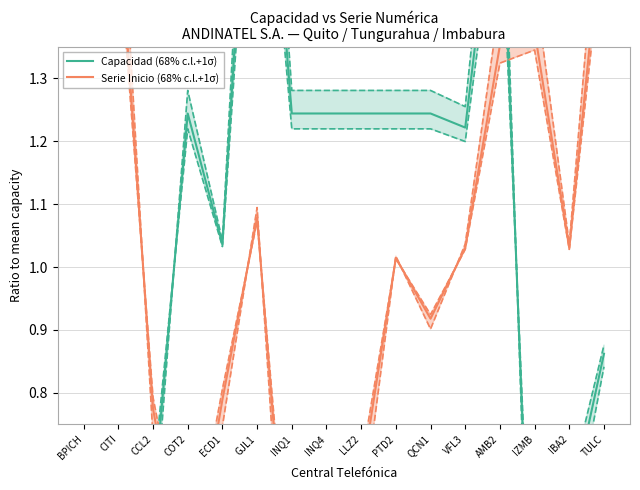

How many values in the Serie Inicio (68% c.l.+1σ) series exceed 1?

9